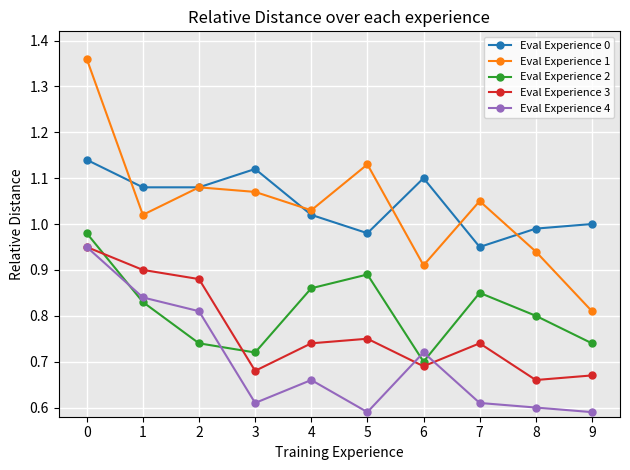

Which series ends up on top after the final intersection of Eval Experience 2 and Eval Experience 4?

Eval Experience 2